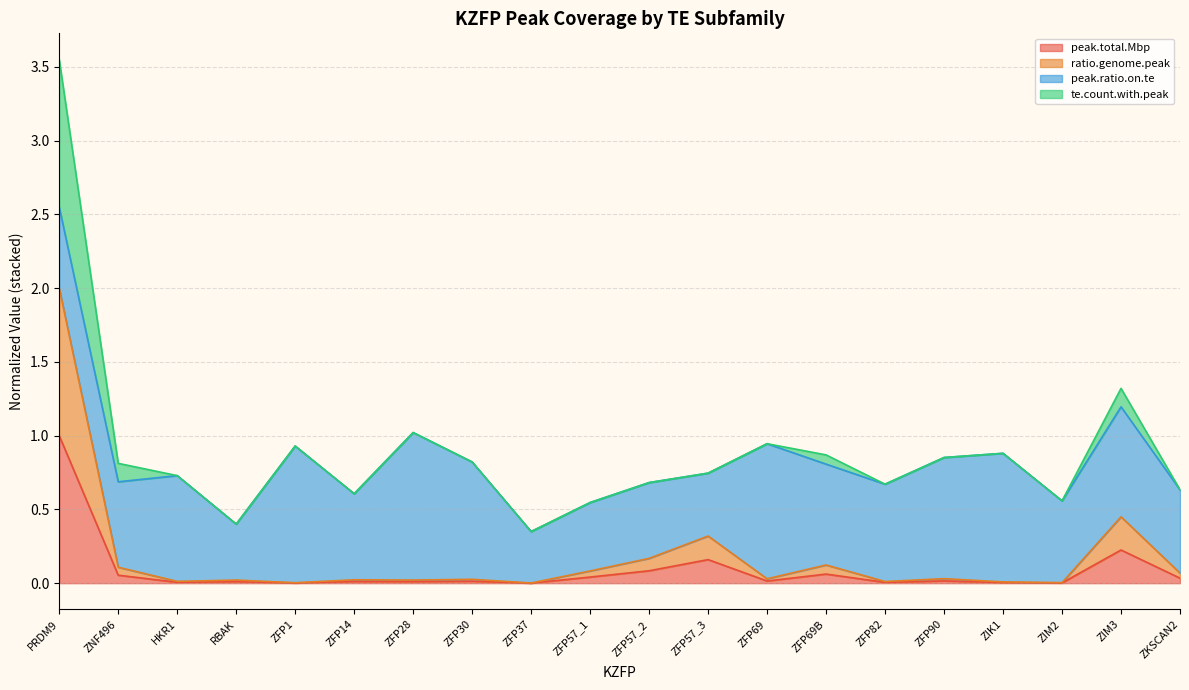

Which category has the lowest value across all series?

ZFP37